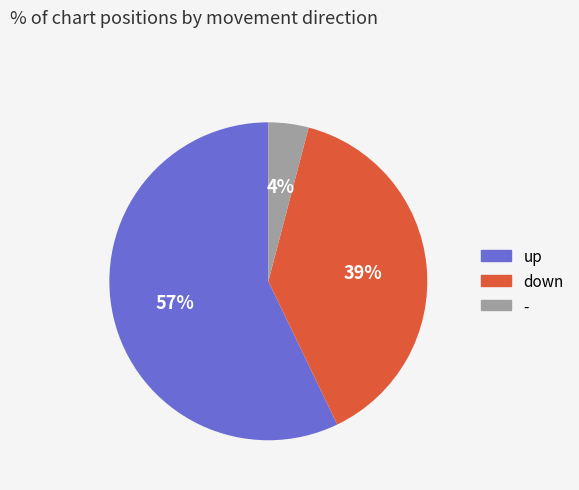

To the nearest percent, what percentage of the pie is up?

57%